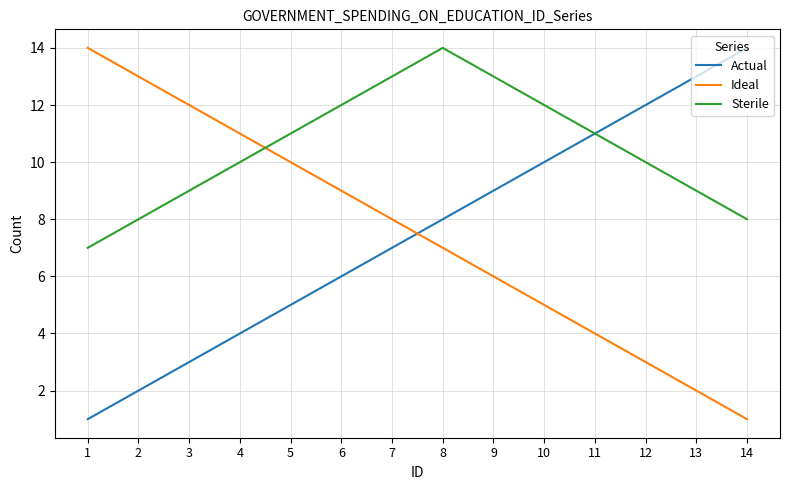

Between which two adjacent categories do Sterile and Ideal first intersect?

4 and 5